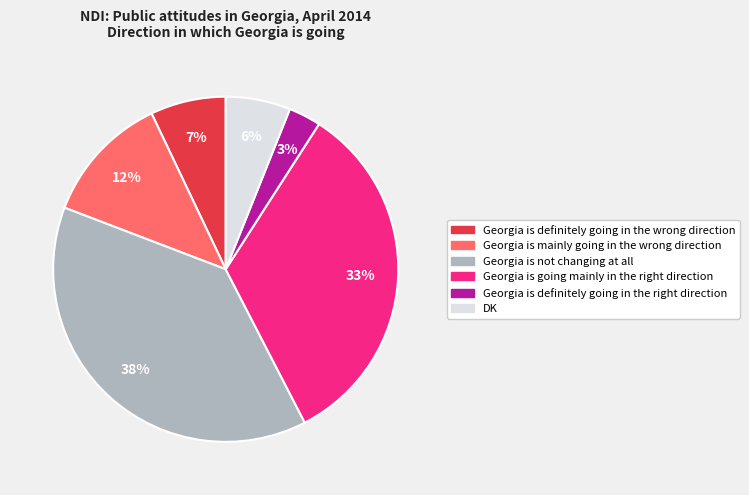

How many segments does this pie chart have?

6